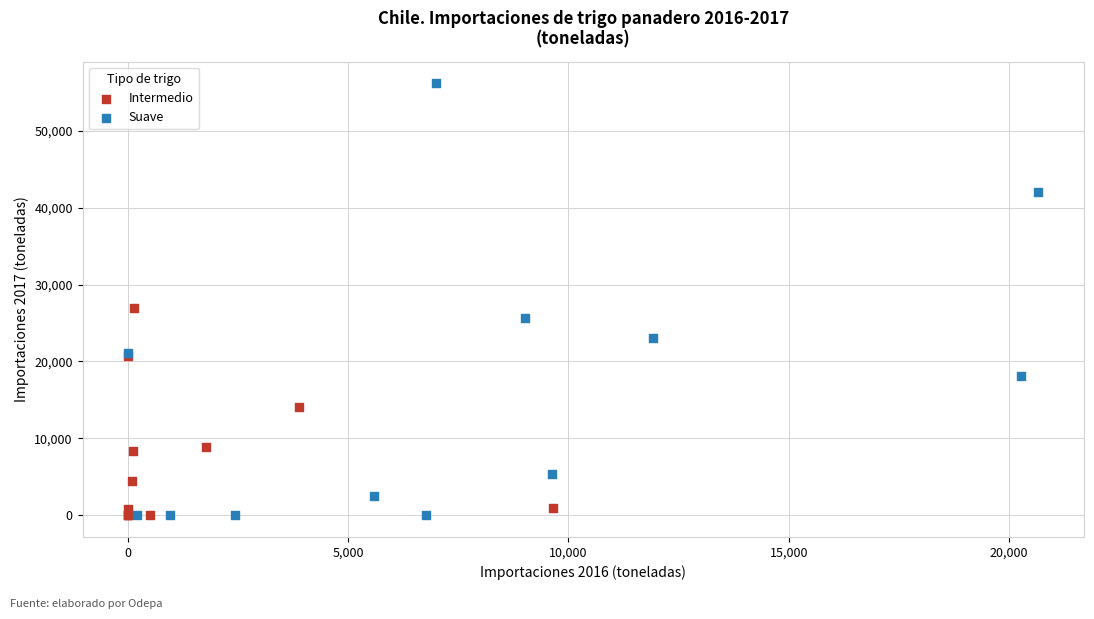

Which series contains the highest Y value?

Suave